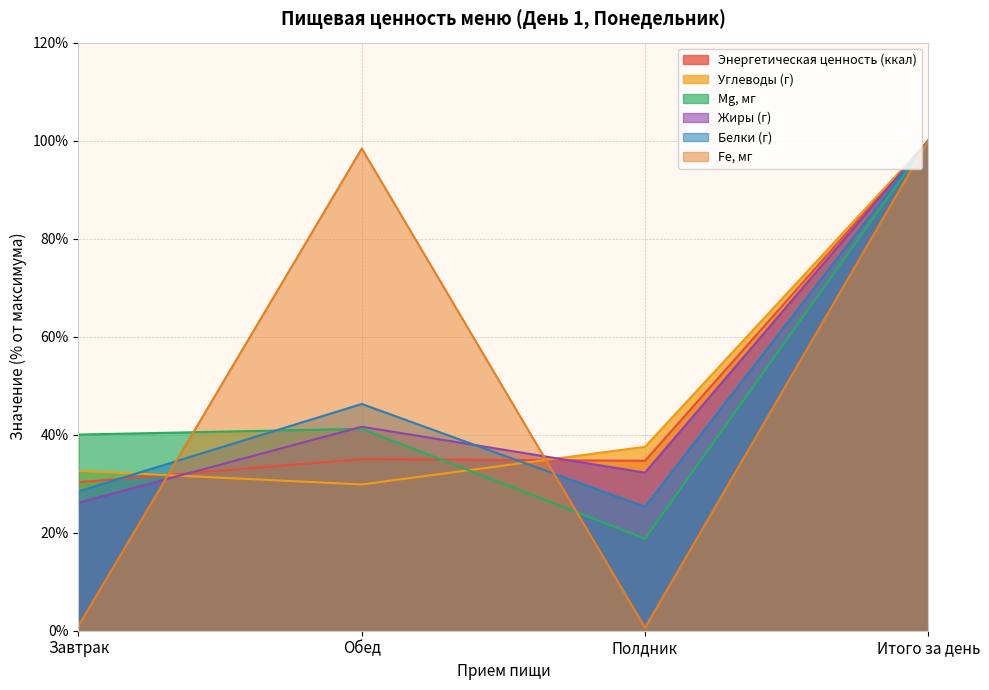

What position from the right is Итого за день?

1